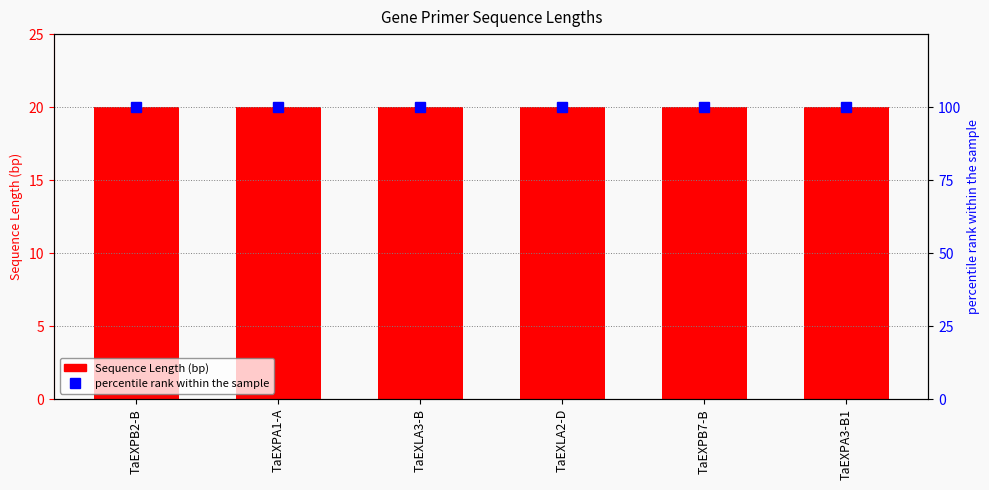

Which label corresponds to the largest value in the chart?

TaEXPB2-B